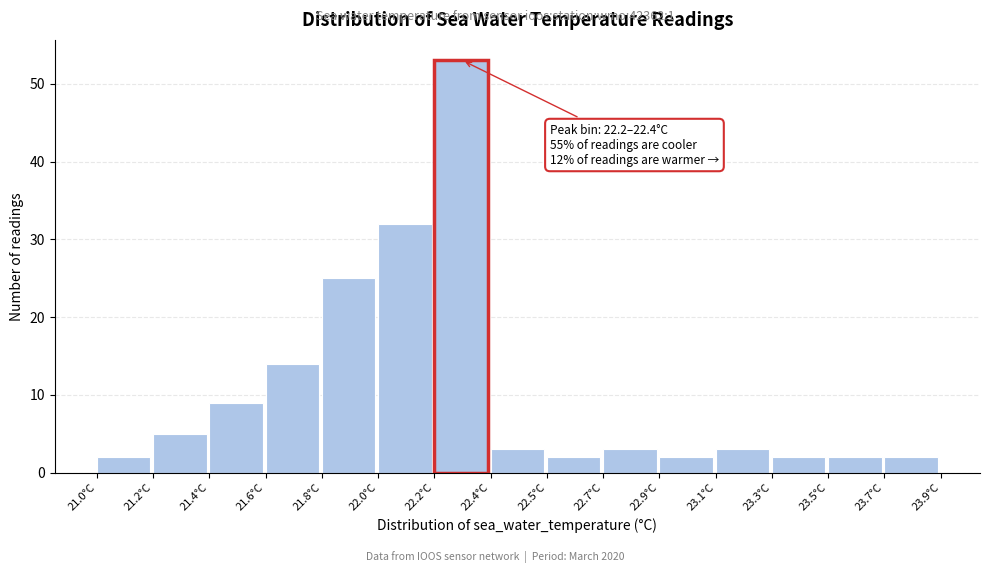

Reading left to right, what are all the values shown in this chart?

2	5	9	14	25	32	53	3	2	3	2	3	2	2	2